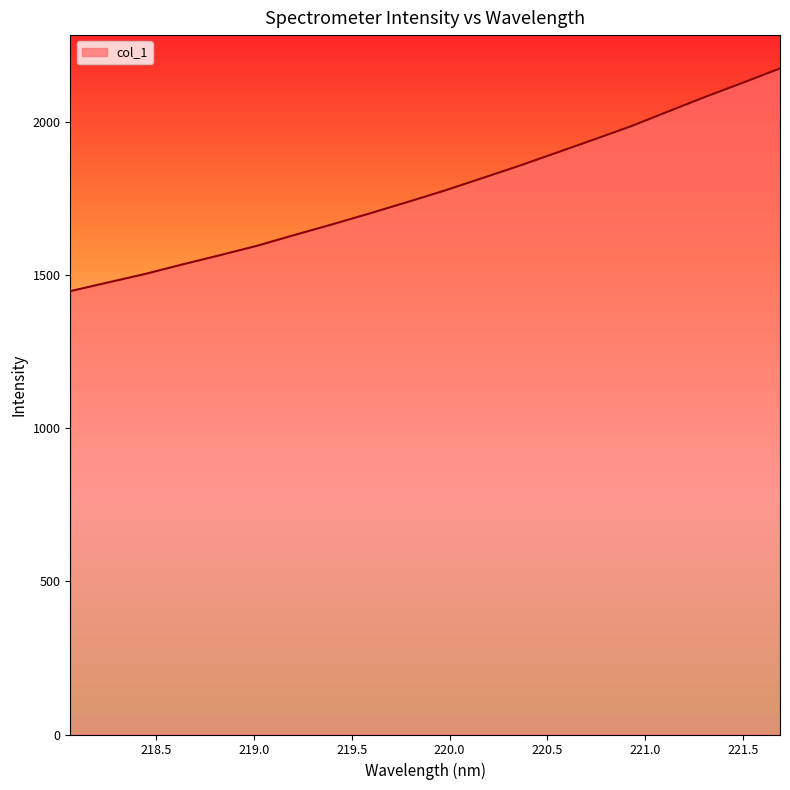

What is the difference between the maximum and minimum values?

727.5